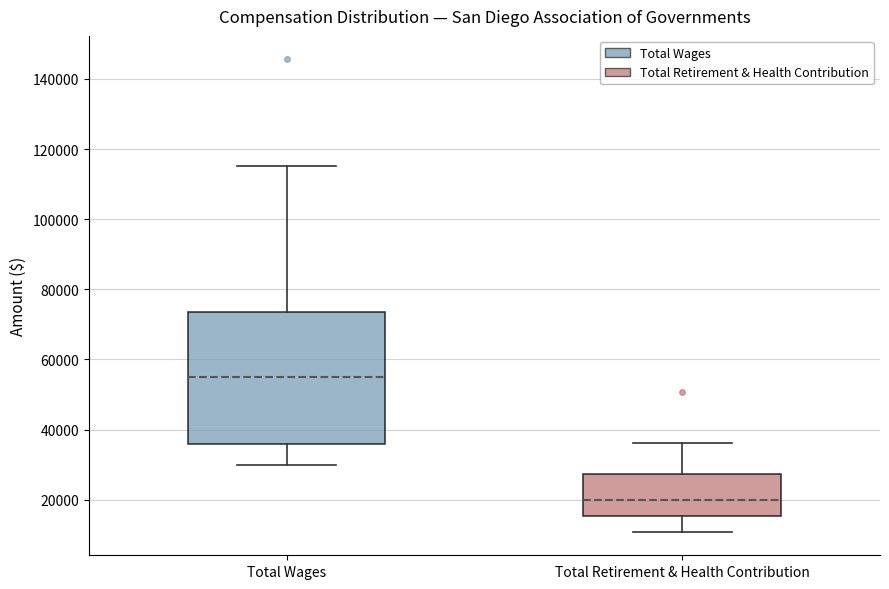

Reading left to right, read every box against the y-axis: the position of its median line, the range the box covers, and the ends of its whiskers. The values are not printed on the chart, so give them approximately, as read against the axis.

Total Wages: median 54000, box 36000 to 74000, whiskers 30000 to 116000
Total Retirement & Health Contribution: median 20000, box 16000 to 28000, whiskers 10000 to 36000